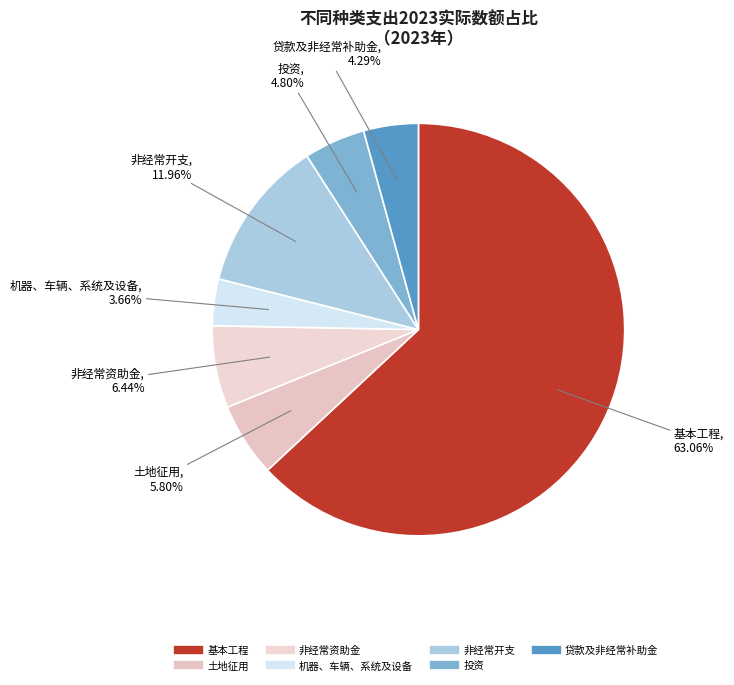

To the nearest percent, what portion does 贷款及非经常补助金 represent?

4%